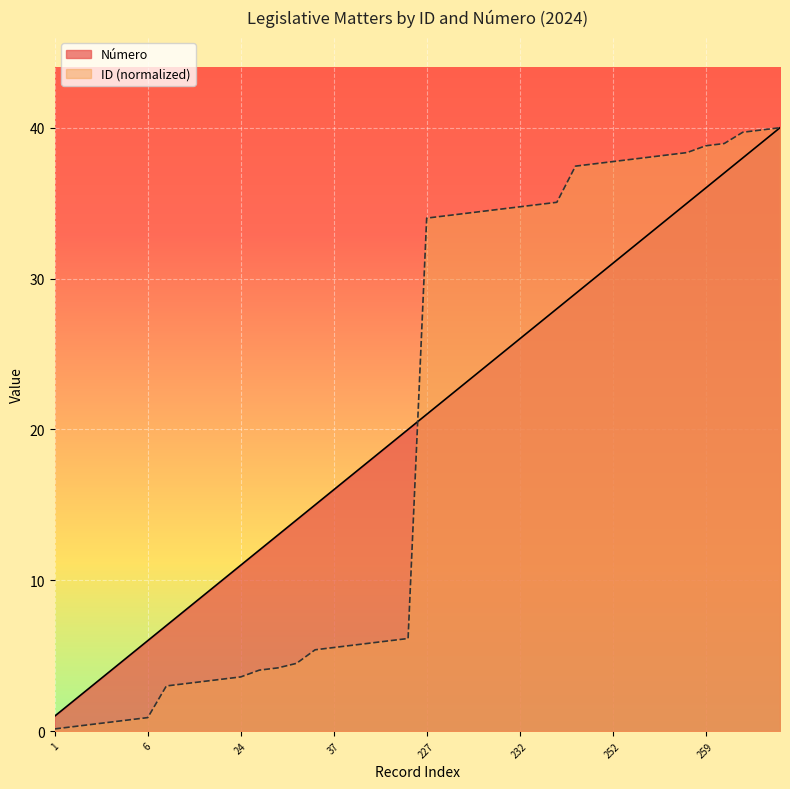

Read the ID value at 230.

34.5